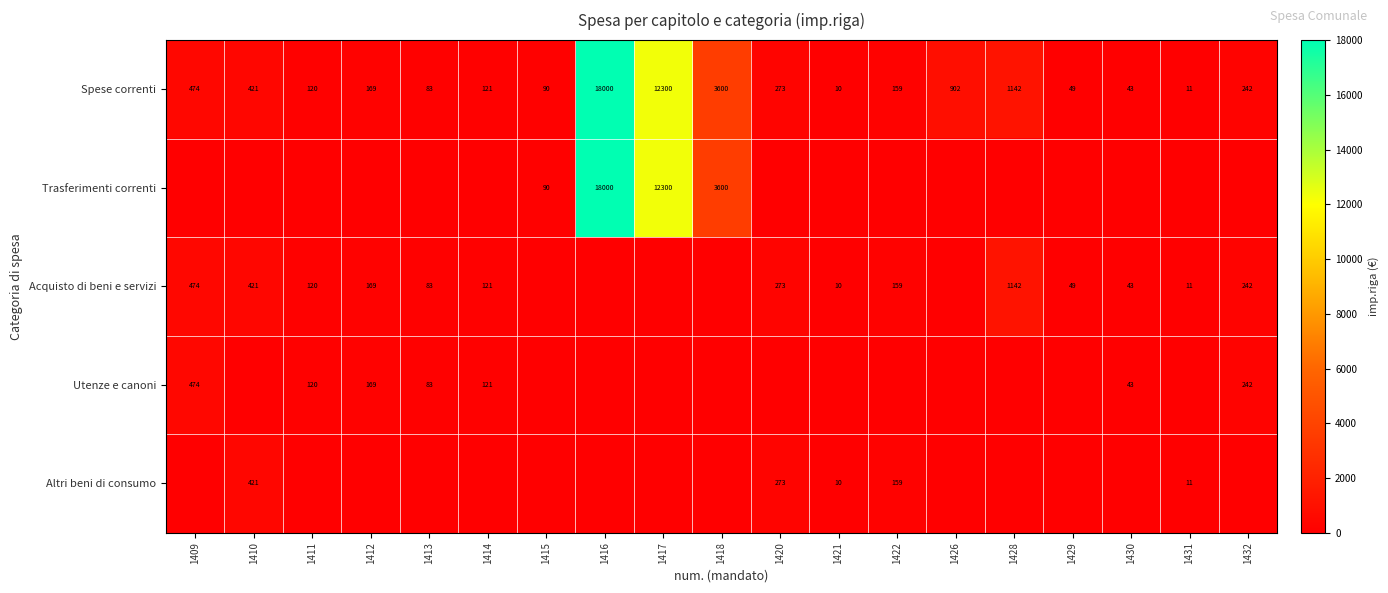

Is it true that Utenze e canoni equals 75 at 1411?

False